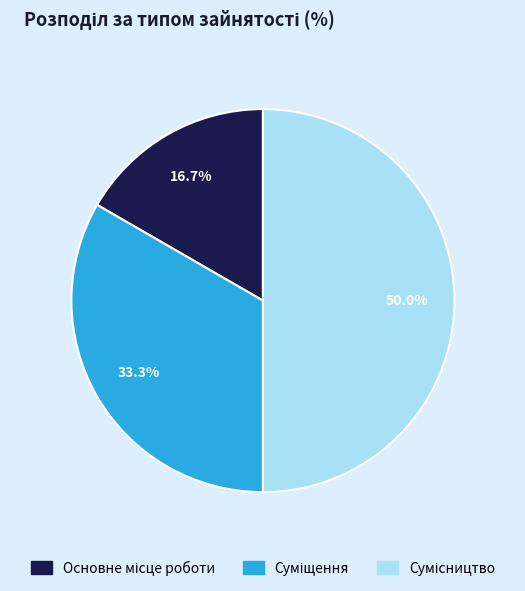

Which category has the smallest portion of the pie?

Основне місце роботи